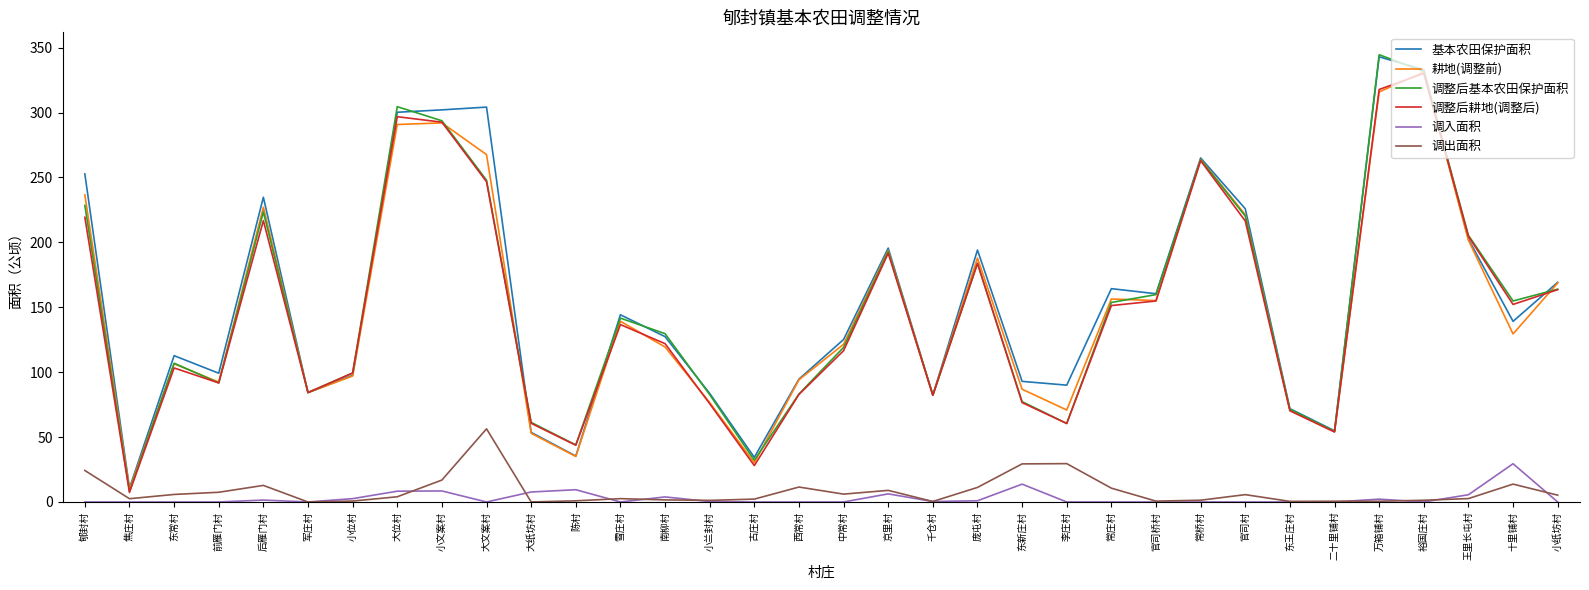

What position from the left is 西常村?

17